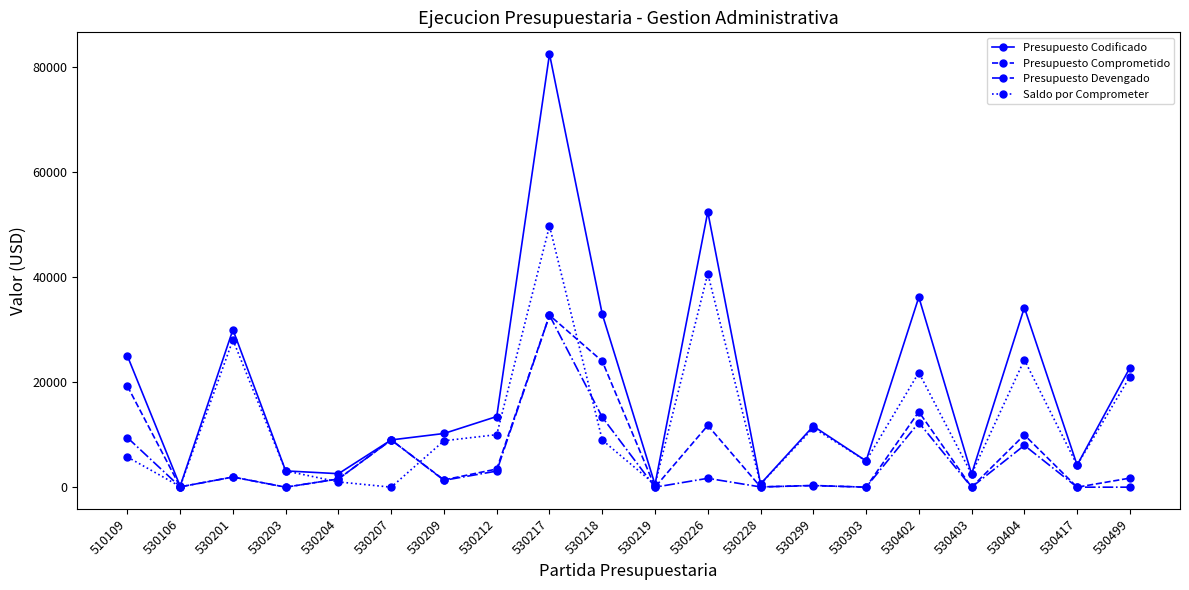

Which series has the largest total across all categories?

Presupuesto Codificado